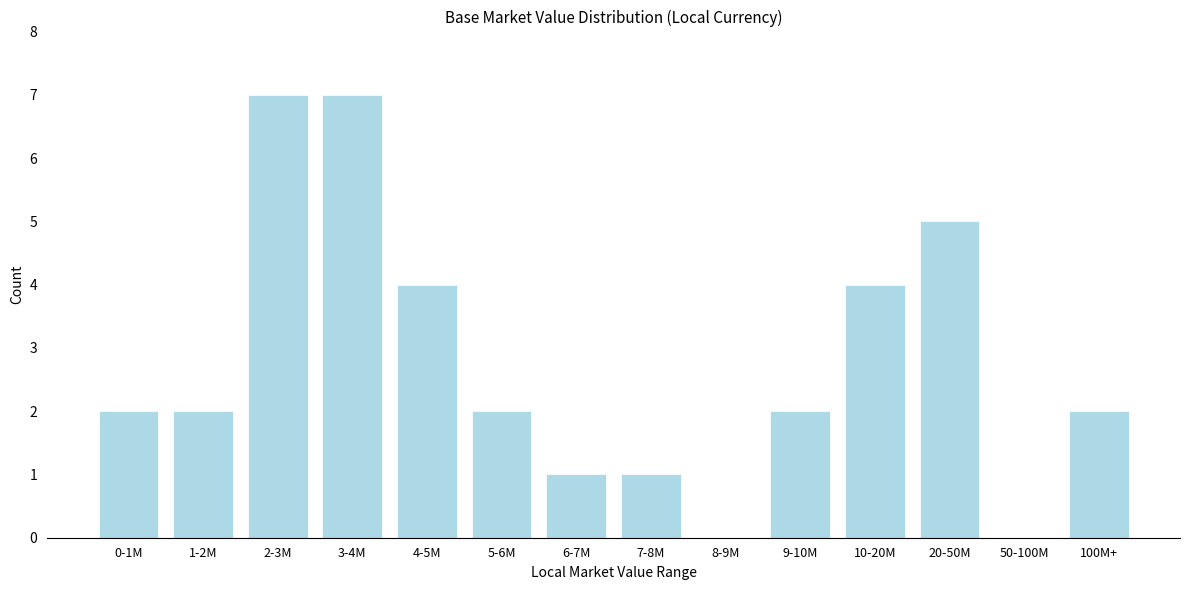

Reading right to left, extract all data points from this chart.

100M+=2	50-100M=0	20-50M=5	10-20M=4	9-10M=2	8-9M=0	7-8M=1	6-7M=1	5-6M=2	4-5M=4	3-4M=7	2-3M=7	1-2M=2	0-1M=2